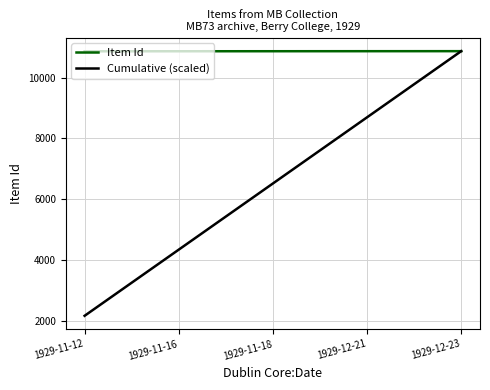

What is the difference between the second highest and second lowest values in the Item Id series?

2.0